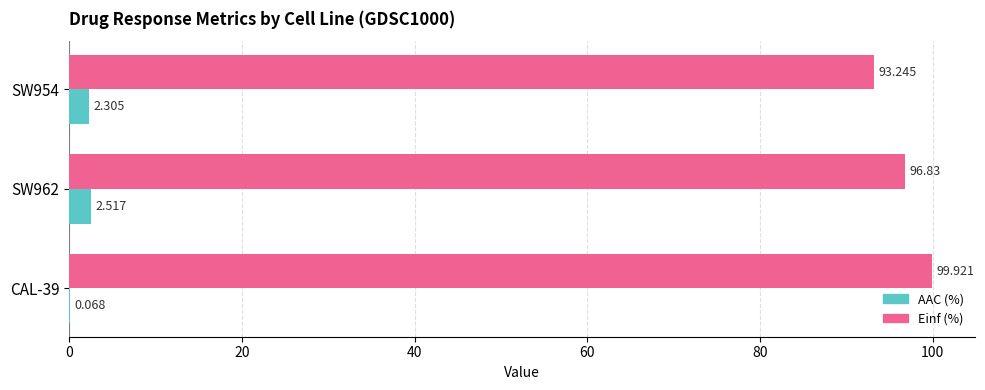

Which series changed the most between SW954 and SW962?

Einf (%)